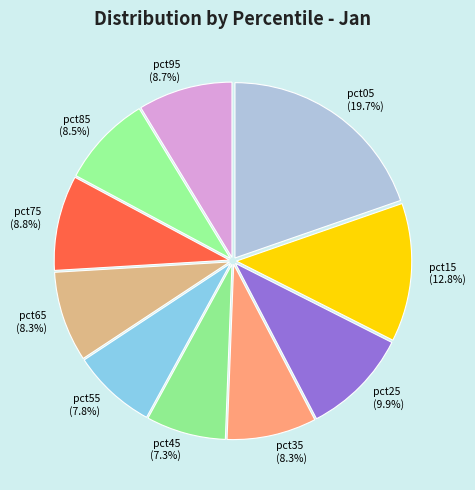

Does pct55 represent more than half of the total?

No